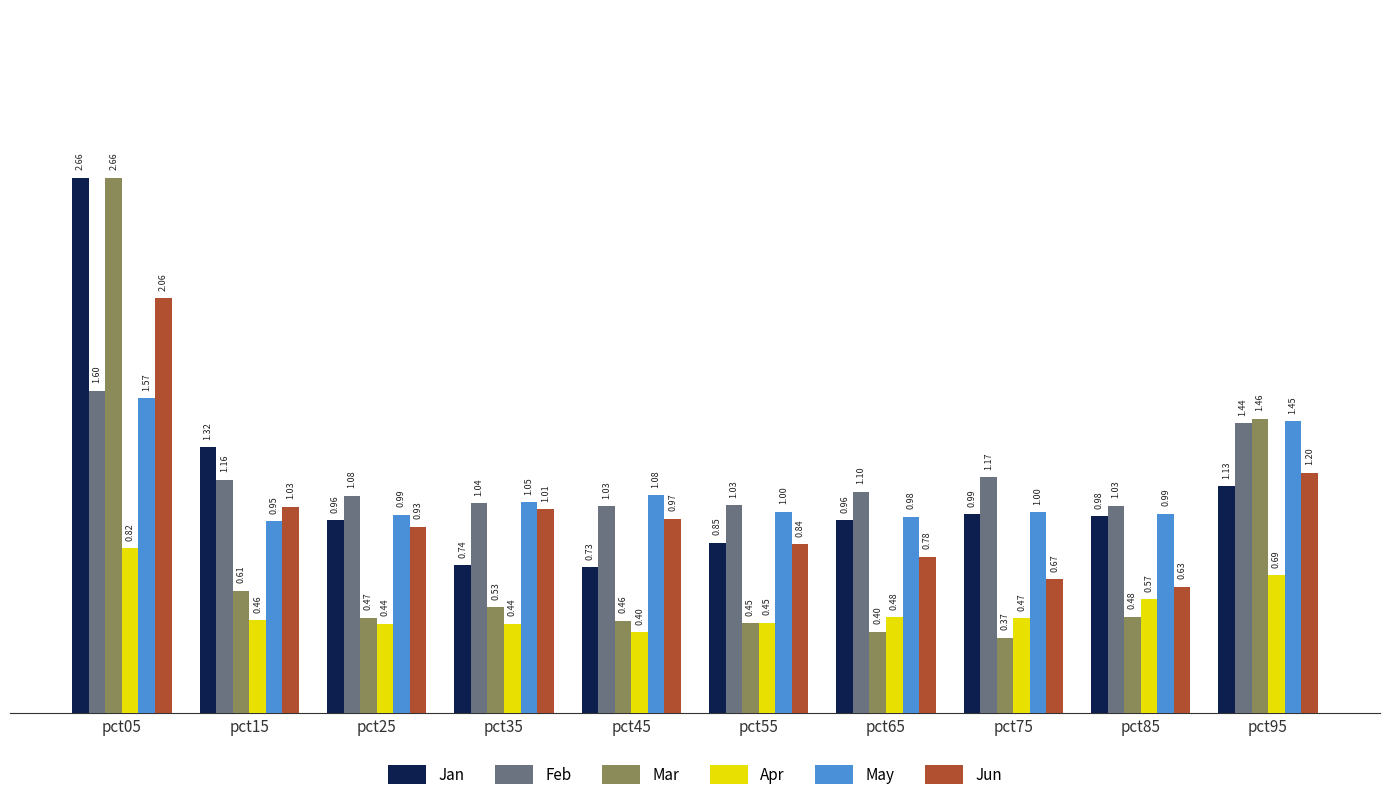

List the labels in order of Mar value, smallest first.

pct75, pct65, pct55, pct45, pct25, pct85, pct35, pct15, pct95, pct05